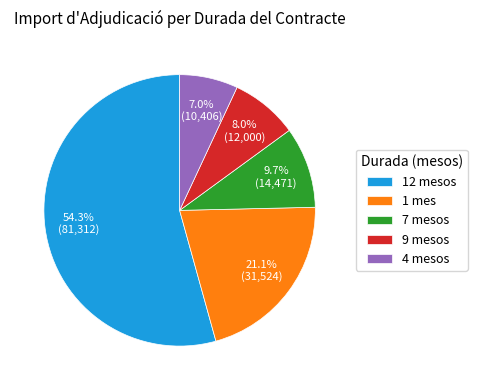

Is 1 mes the majority of the pie?

No